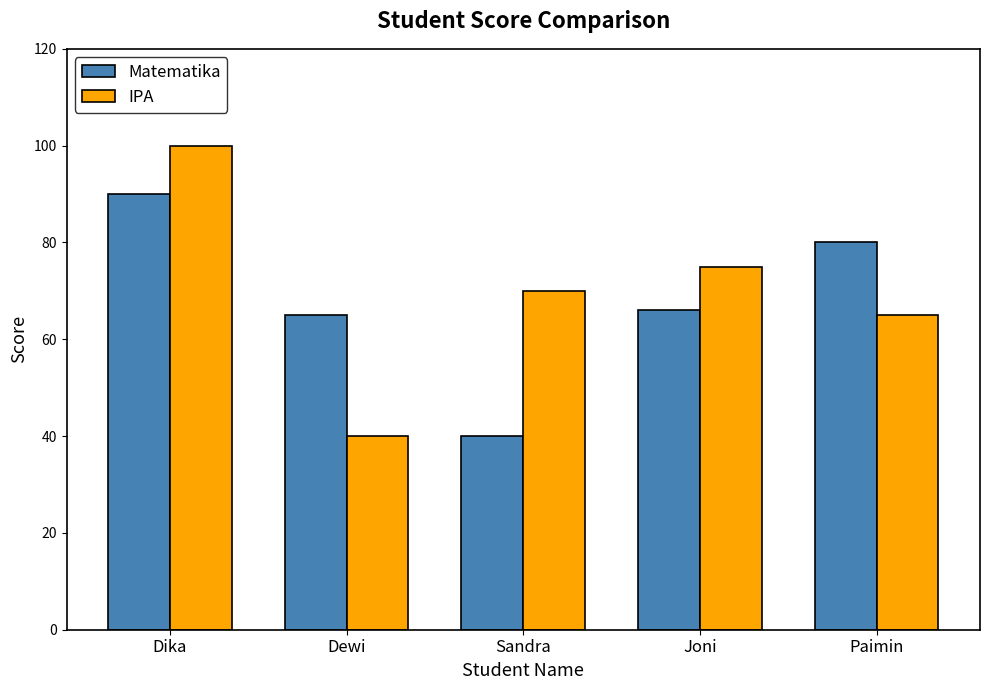

True or false: Matematika has a value of 80 at Paimin.

True